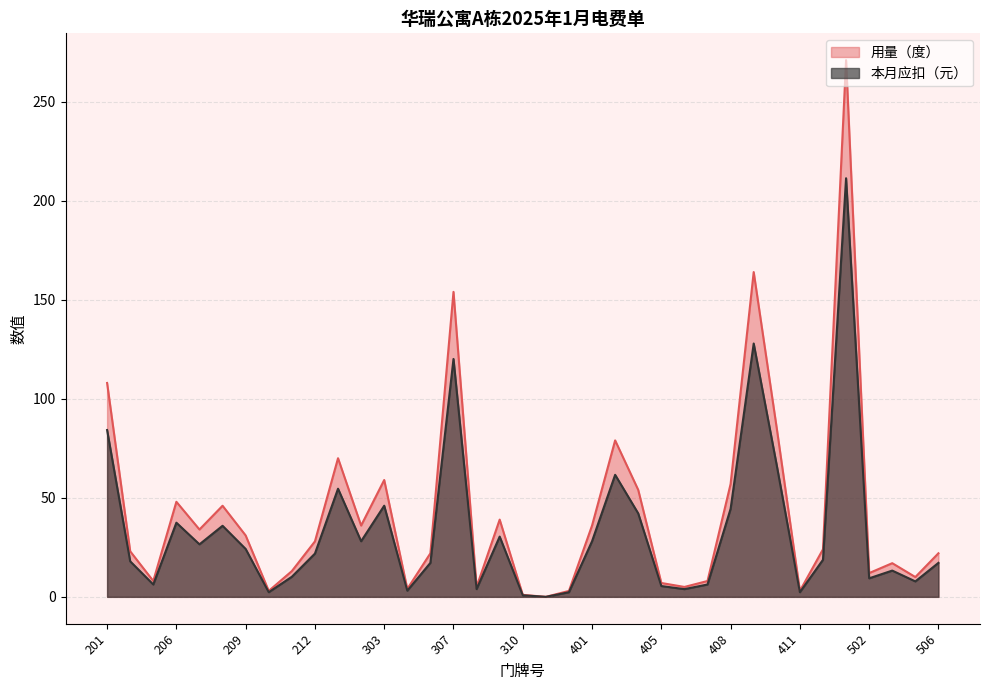

What is the approximate value of 用量（度） at 408?

57.0